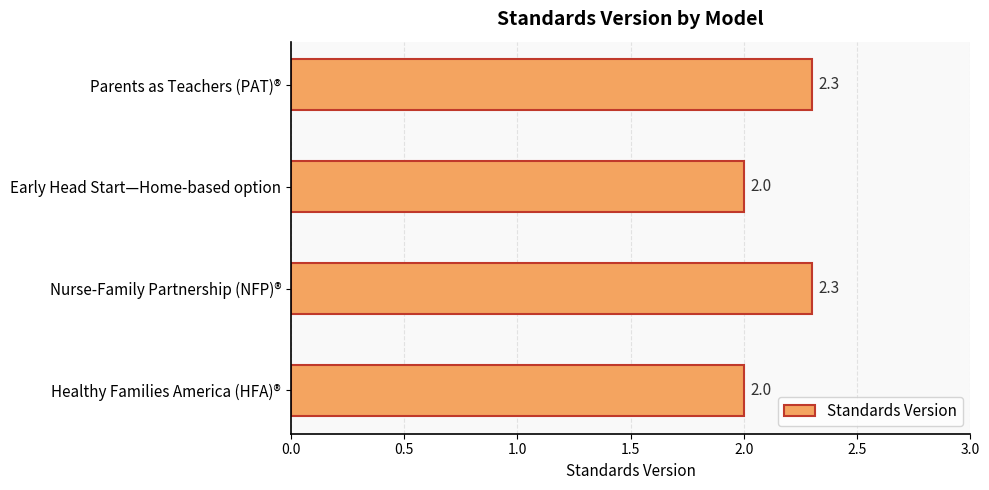

What is the maximum value shown in the chart?

2.3